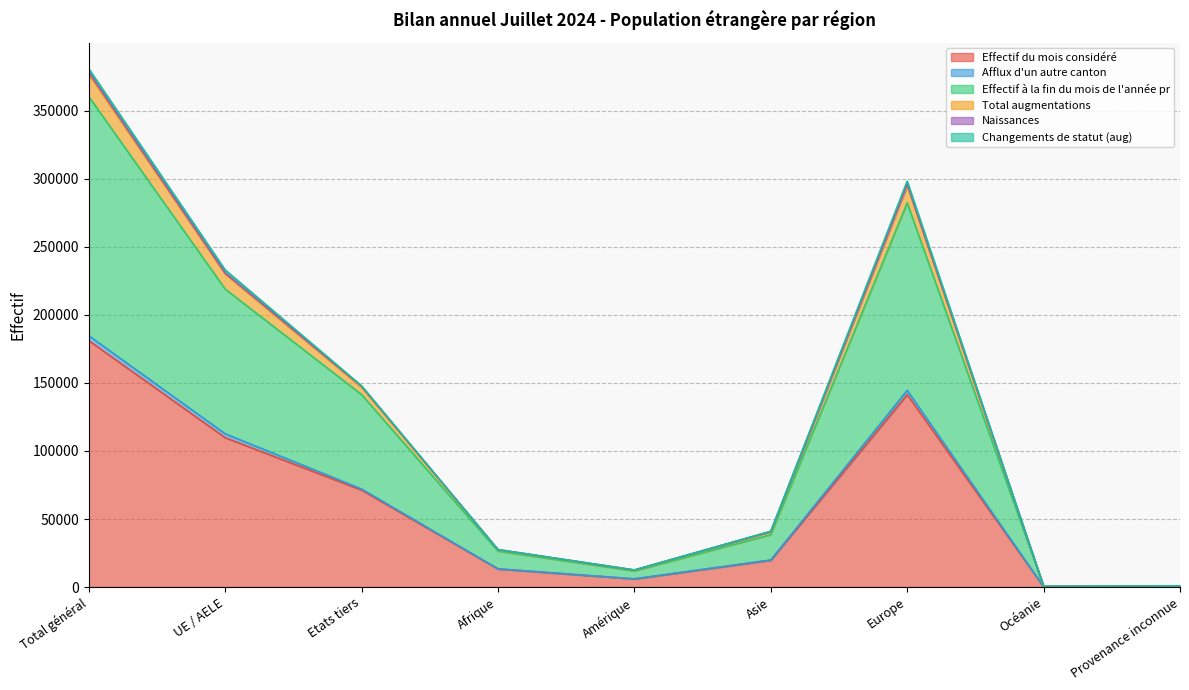

True or false: Effectif du mois considéré has a value of 13292 at Afrique.

True